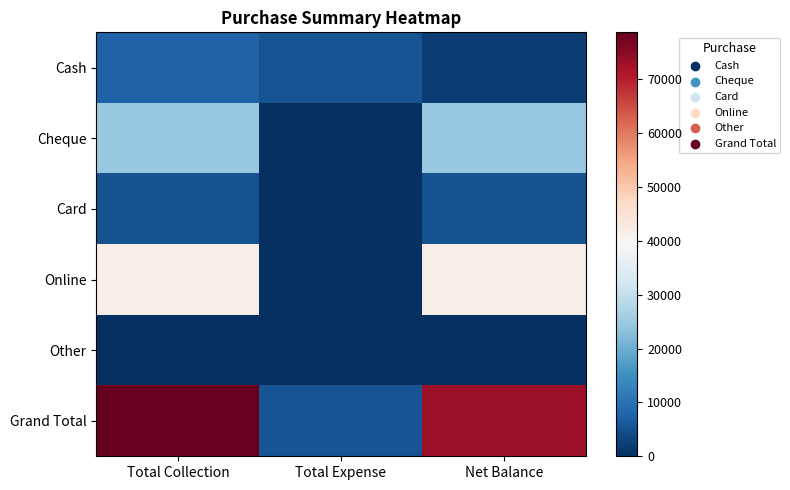

Reading left to right, transcribe all the data shown in this chart.

Cash: Total Collection=7500	Total Expense=5400	Net Balance=2100
Cheque: Total Collection=24500	Total Expense=0	Net Balance=24500
Card: Total Collection=5000	Total Expense=0	Net Balance=5000
Online: Total Collection=41750	Total Expense=0	Net Balance=41750
Other: Total Collection=0	Total Expense=0	Net Balance=0
Grand Total: Total Collection=78750	Total Expense=5400	Net Balance=73350